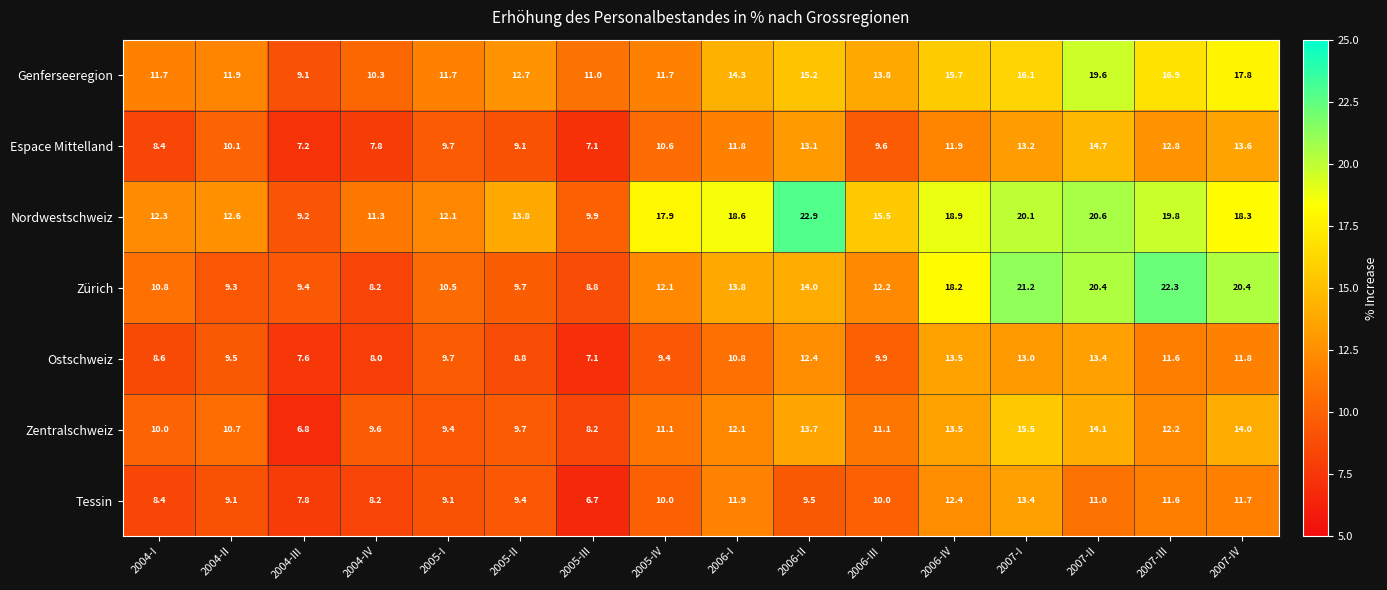

What is the maximum value shown in the chart?

22.9